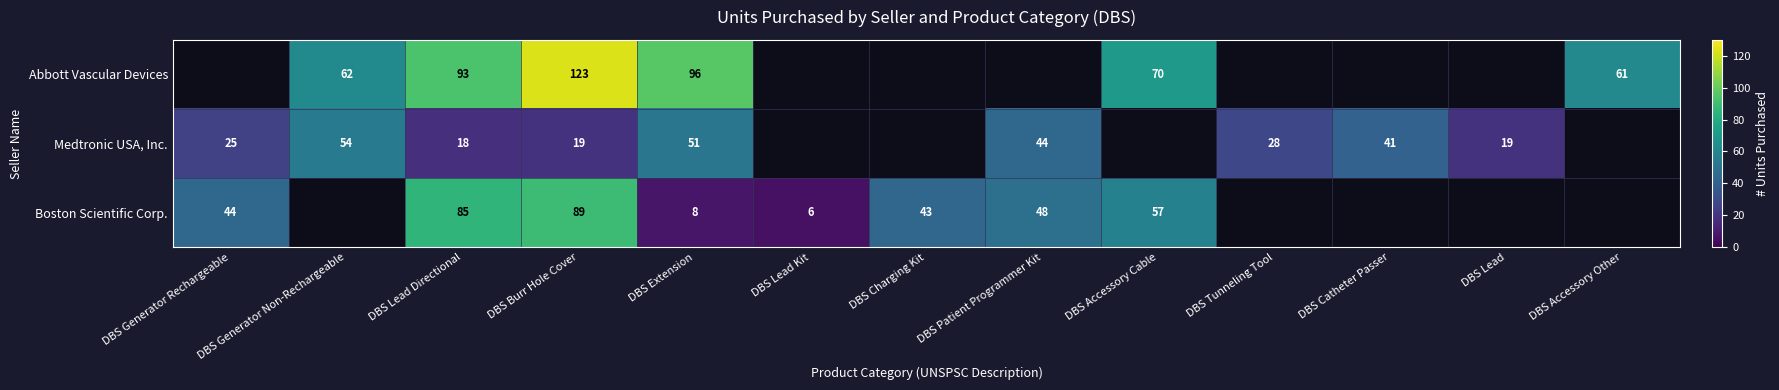

Between DBS Catheter Passer and DBS Lead, which is larger?

DBS Catheter Passer